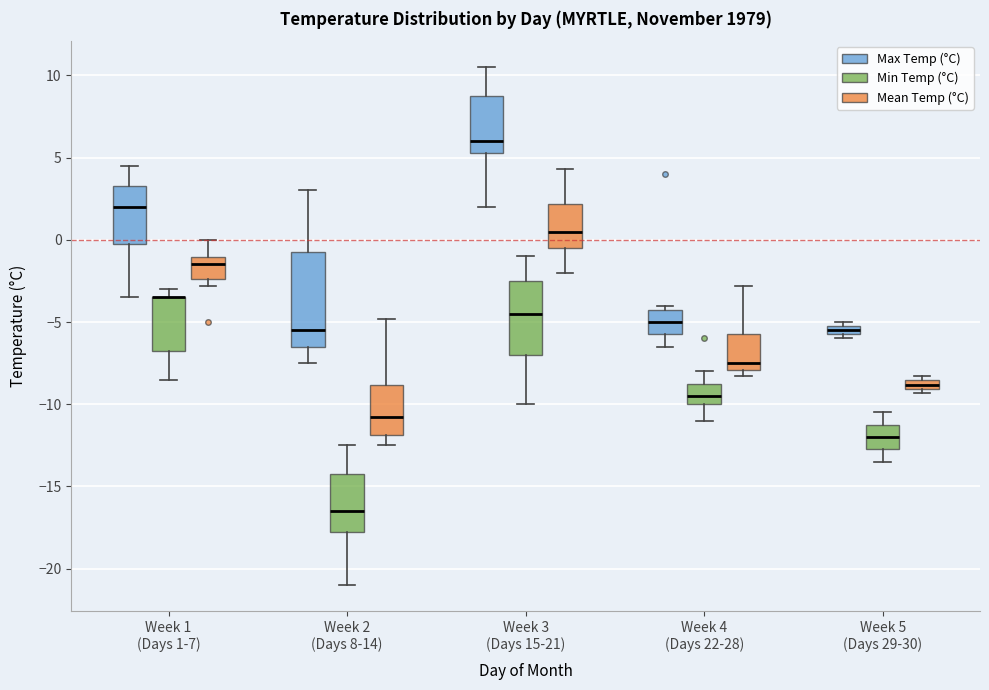

Where does the lower whisker of the box for Week 5 (Days 29-30) (Min Temp (°C)) end on the y-axis? The values are not printed on the chart, so give them approximately, as read against the axis.

-13.5